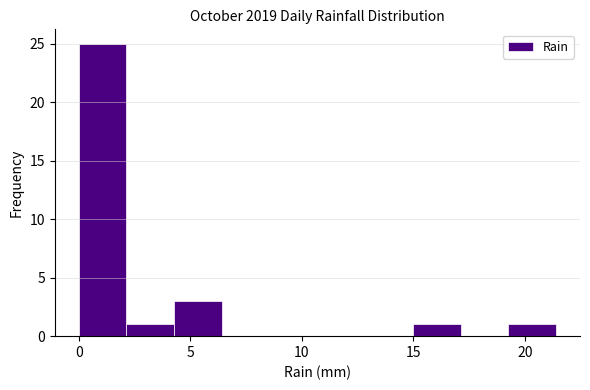

How tall is the bar that spans 19.5 to 21.5 on the x-axis? Neither the bar edges nor the heights are printed on the chart, so give them approximately, as read against the axes.

1